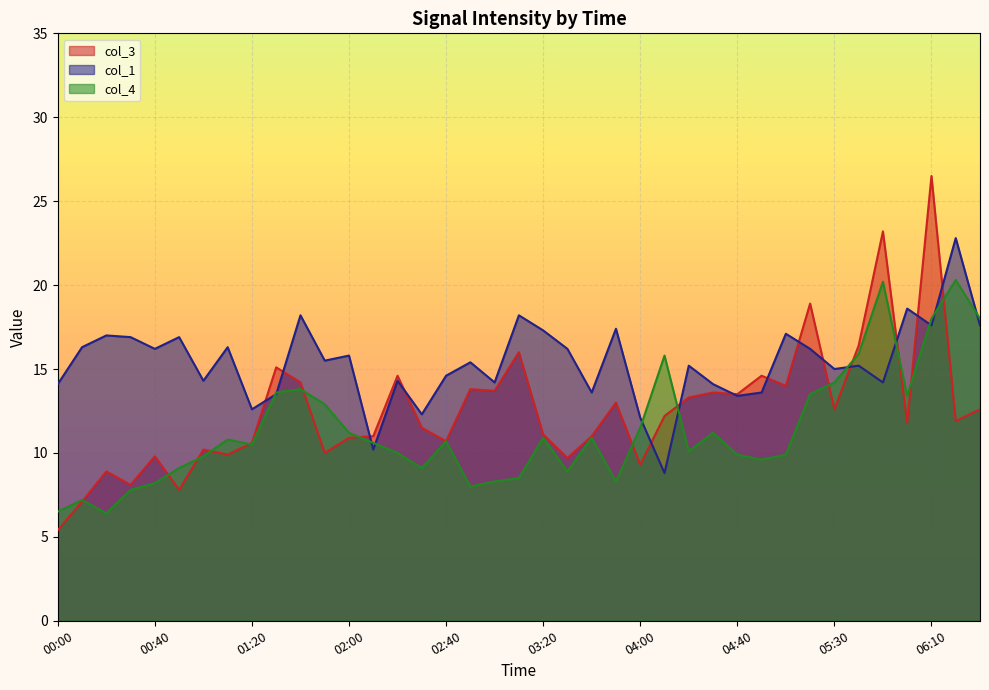

Read the col_4 value at 02:50.

8.0